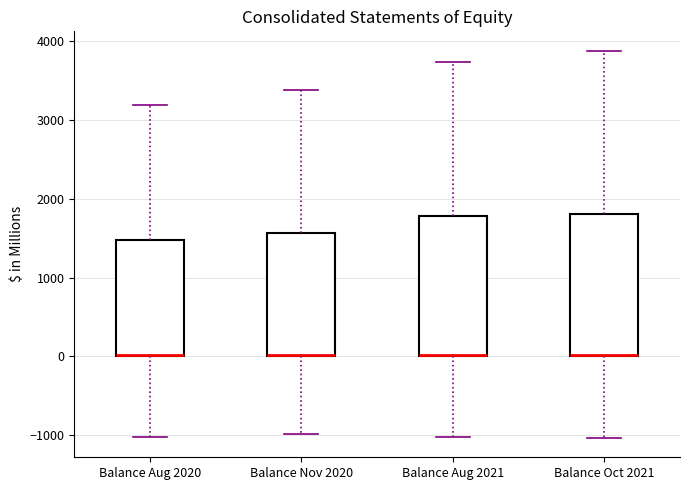

Reading left to right, transcribe this box plot: for each box, give where its median line is, the range the box spans, and where its two whiskers end, as read against the y-axis. The values are not printed on the chart, so give them approximately, as read against the axis.

Balance Aug 2020: median 0 (drawn on the box's lower edge), box 0 to 1500, whiskers -1000 to 3200
Balance Nov 2020: median 0 (drawn on the box's lower edge), box 0 to 1600, whiskers -1000 to 3400
Balance Aug 2021: median 0 (drawn on the box's lower edge), box 0 to 1800, whiskers -1000 to 3700
Balance Oct 2021: median 0 (drawn on the box's lower edge), box 0 to 1800, whiskers -1000 to 3900